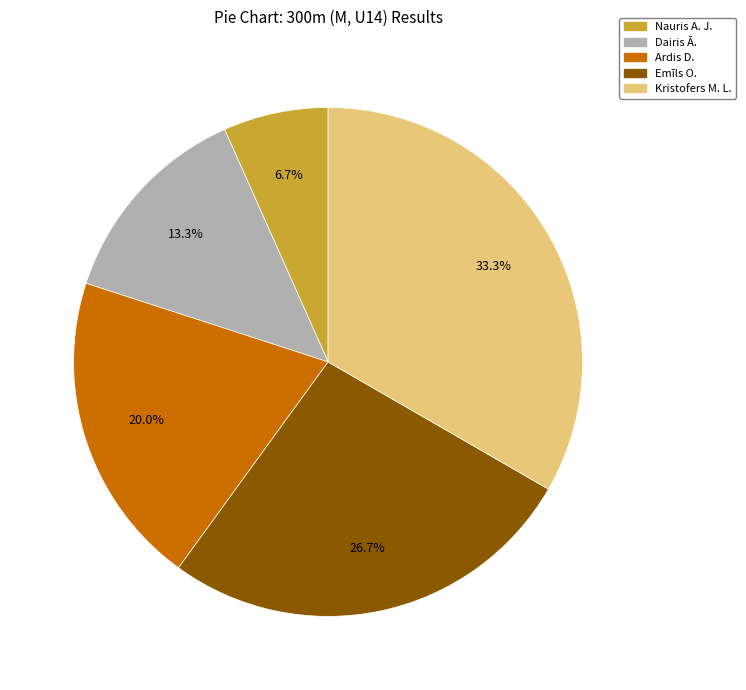

Does any single category account for the majority?

No